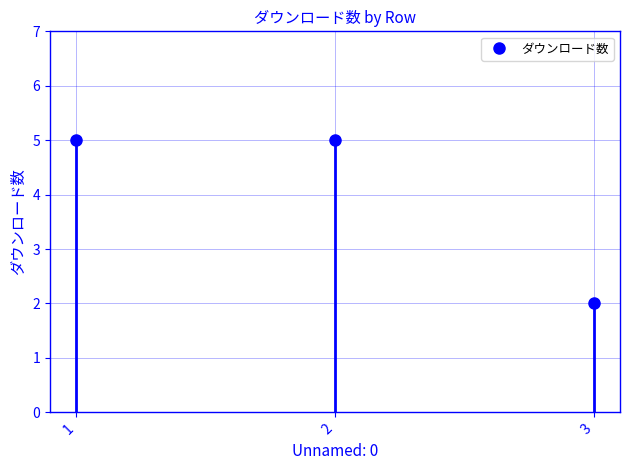

Is this an area chart (filled region under the line)?

No